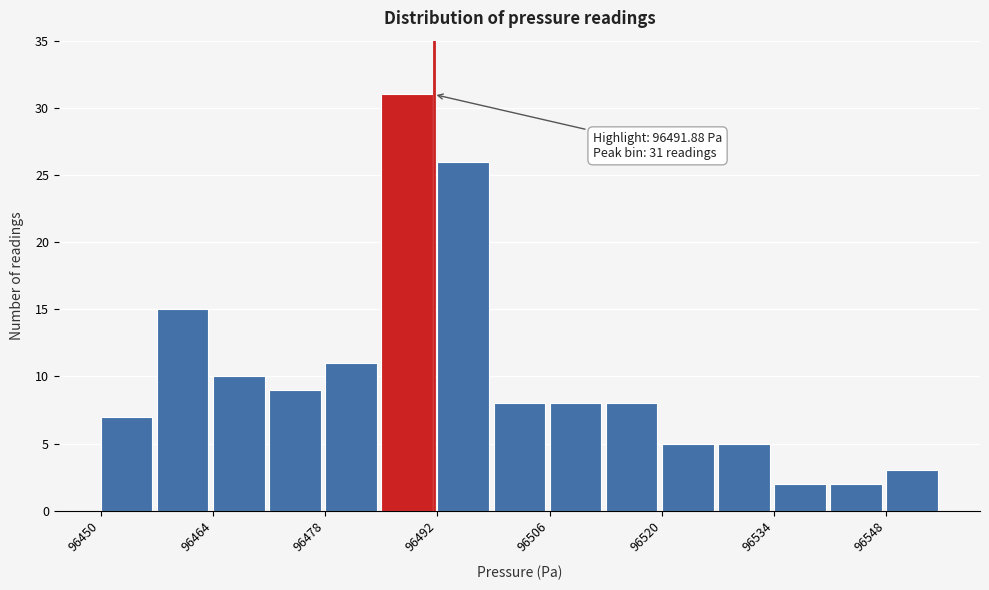

Around what value on the x-axis is the tallest bar? Give the approximate position of its centre, as read against the axis.

96488